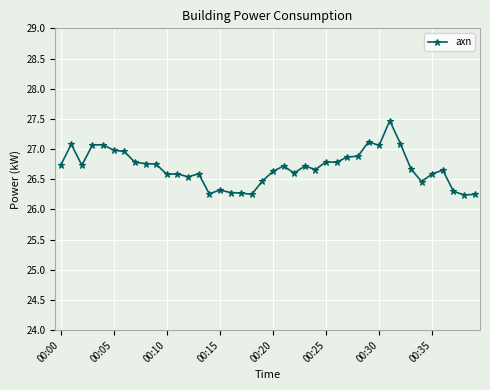

What is the maximum value shown in the chart?

27.5